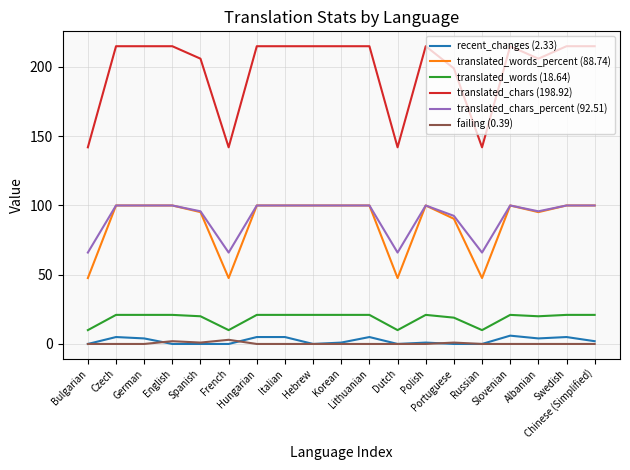

What value does the translated_chars_percent (92.51) series have at Portuguese?

92.5